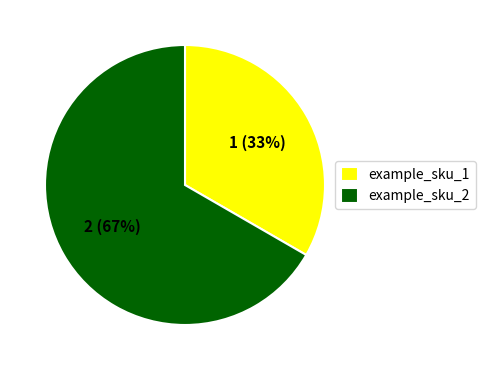

To the nearest percent, what is the combined percentage of example_sku_2 and example_sku_1?

100%